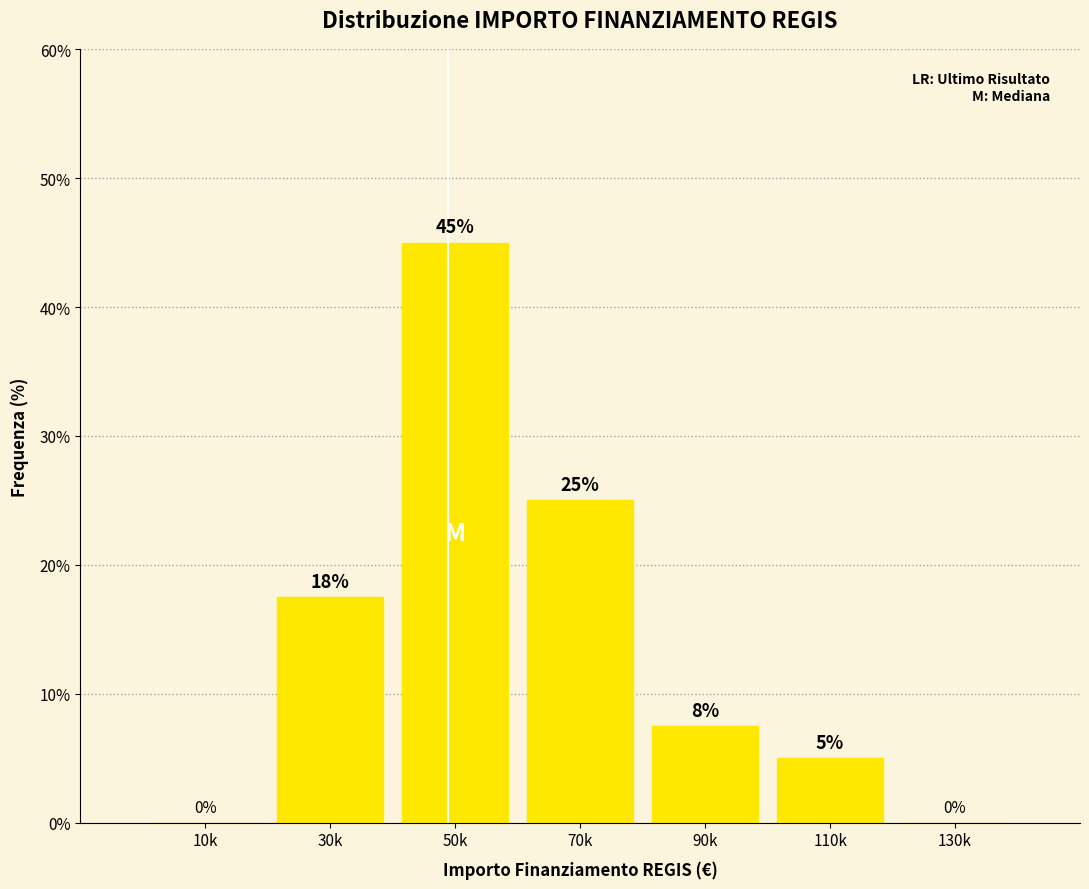

The value at 70k is 11.6. True or false?

False